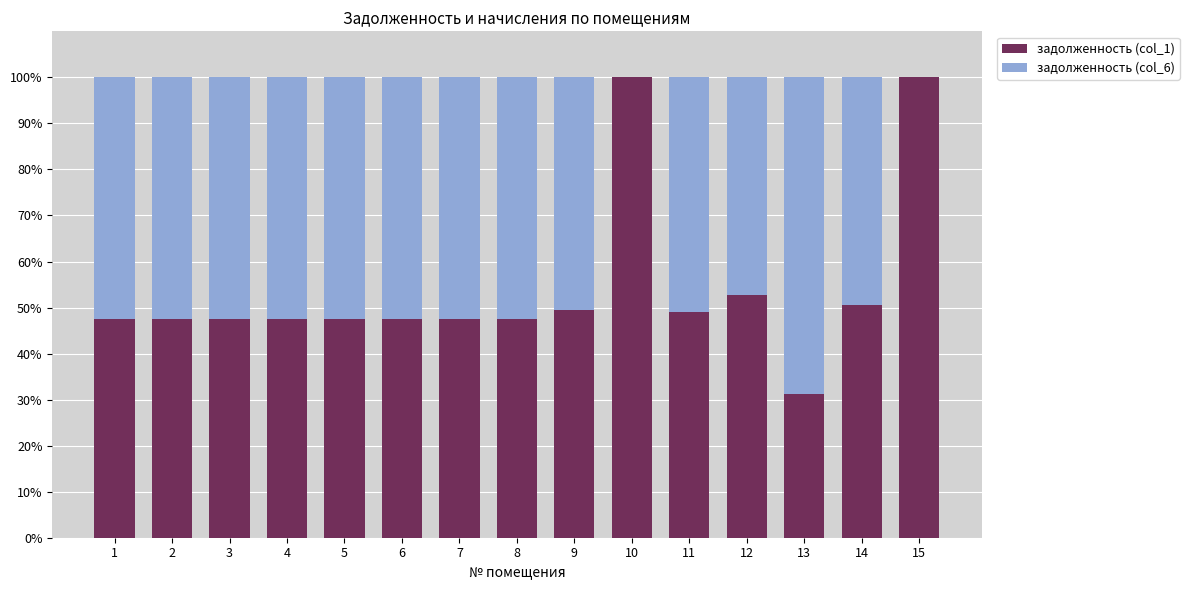

What are all the series names shown in the legend?

задолженность (col_1), задолженность (col_6)